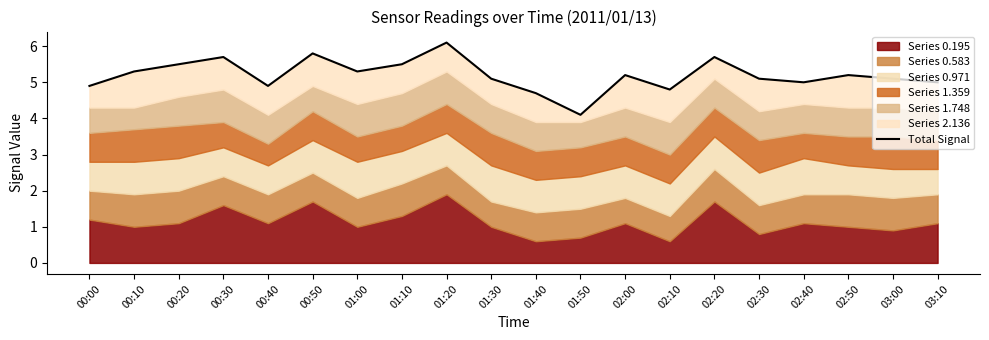

The chart shows a value of 4.8 at 02:10. True or false?

True